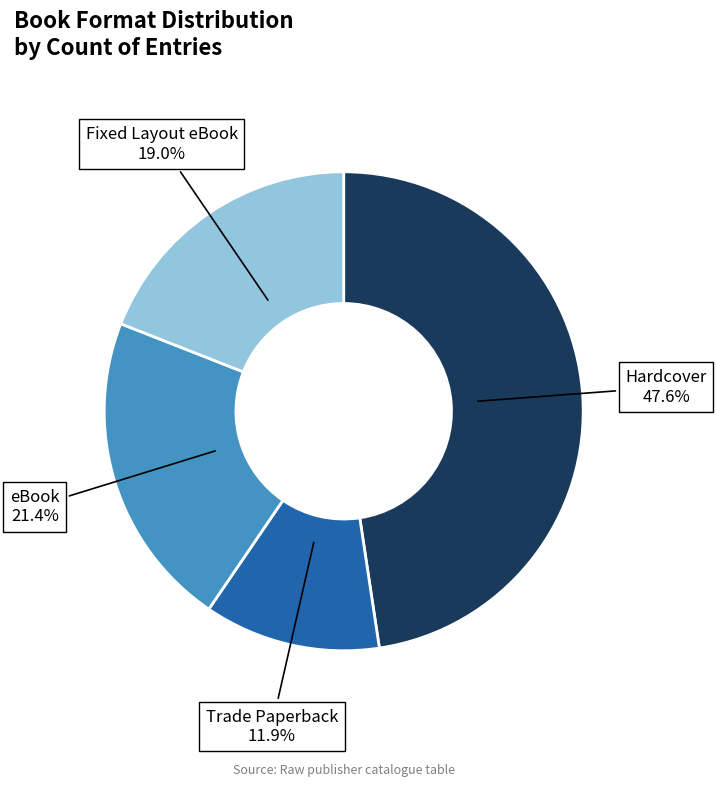

Rank the categories by value from highest to lowest.

Hardcover, eBook, Fixed Layout eBook, Trade Paperback